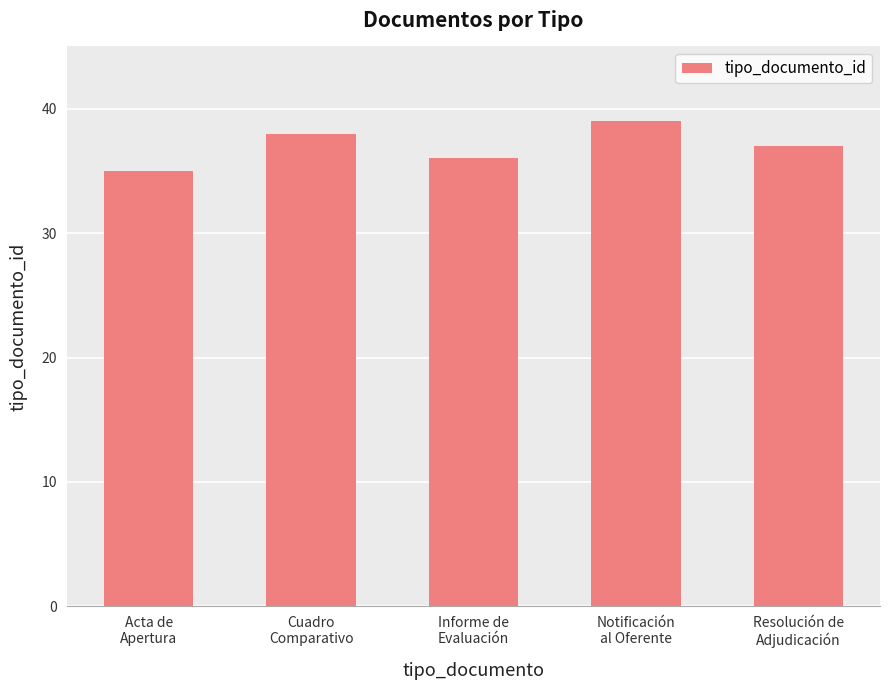

How many values are below 37?

2